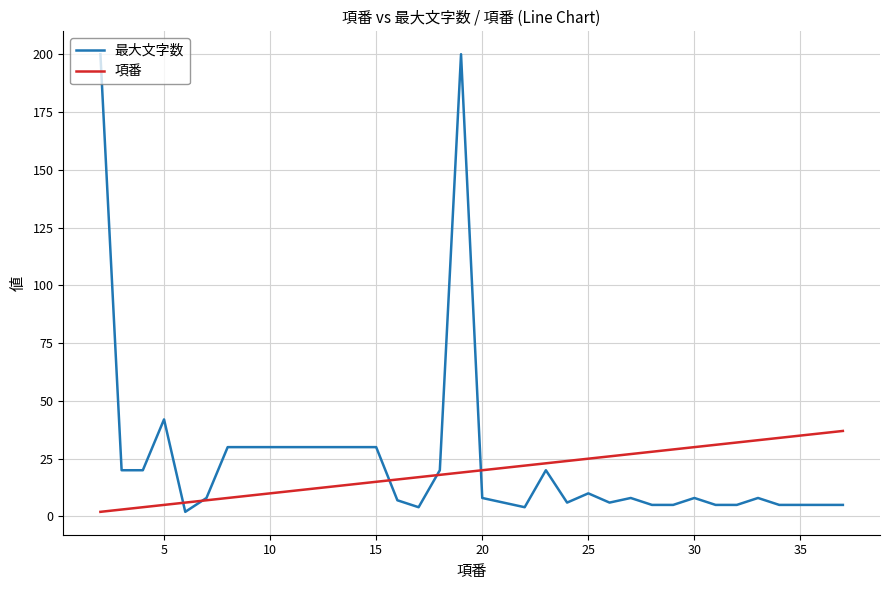

True or false: 項番 and 最大文字数 cross at least once.

True